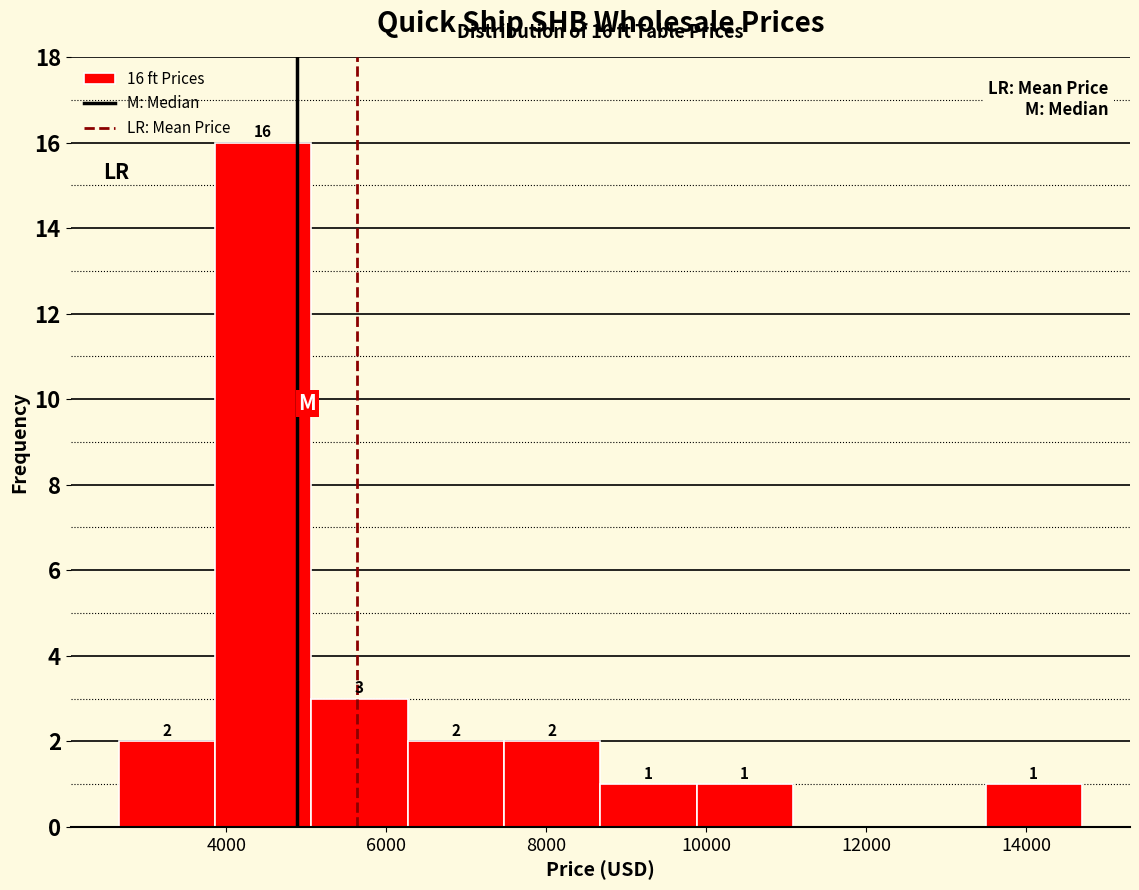

Over which range of the x-axis is the bar tallest?

3800 to 5000